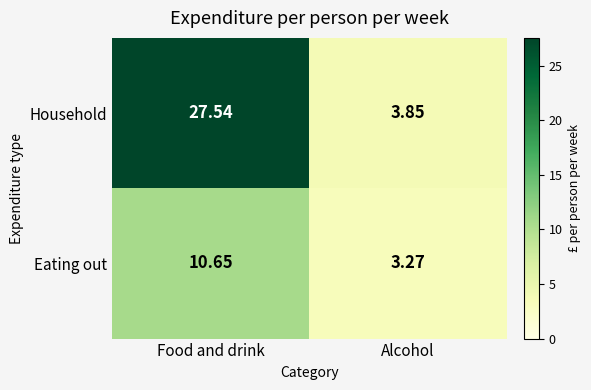

At which label does Household reach its peak?

Food and drink